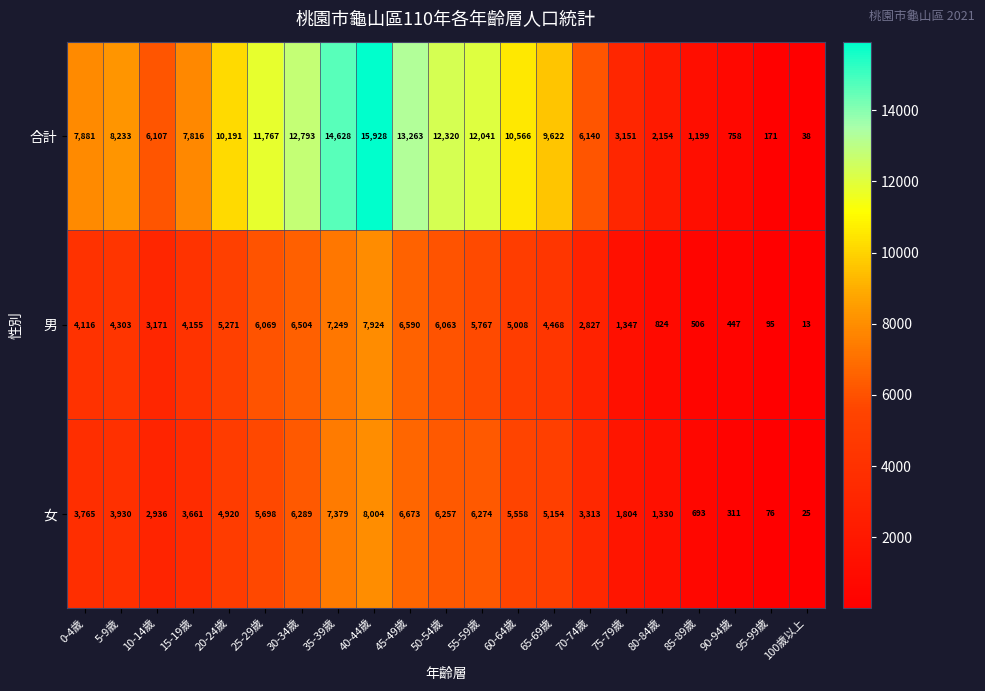

Which series has the largest total across all categories?

合計